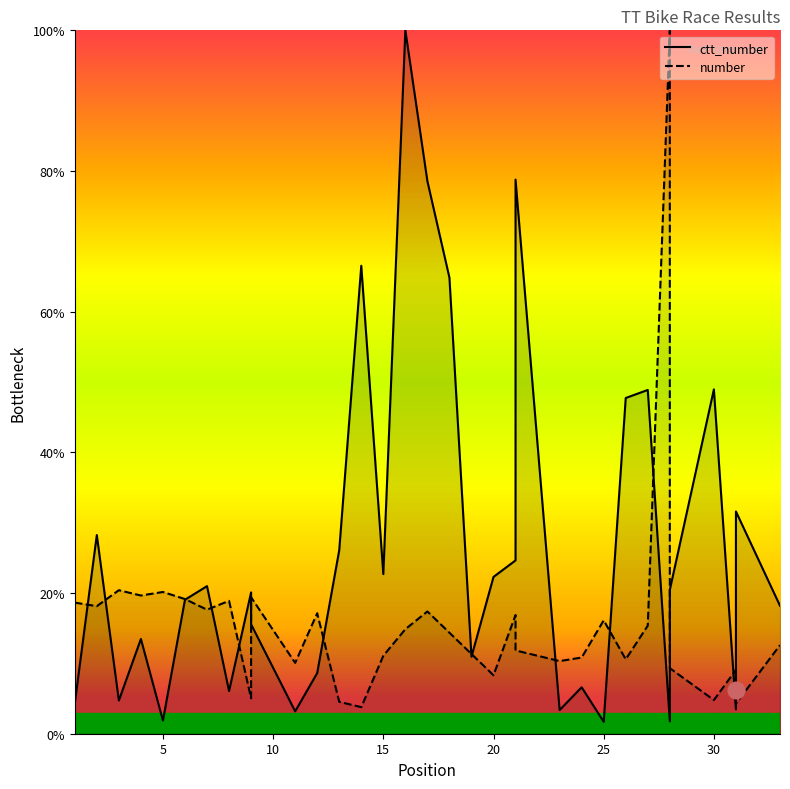

Is it true that number equals 0.1 at 26?

False